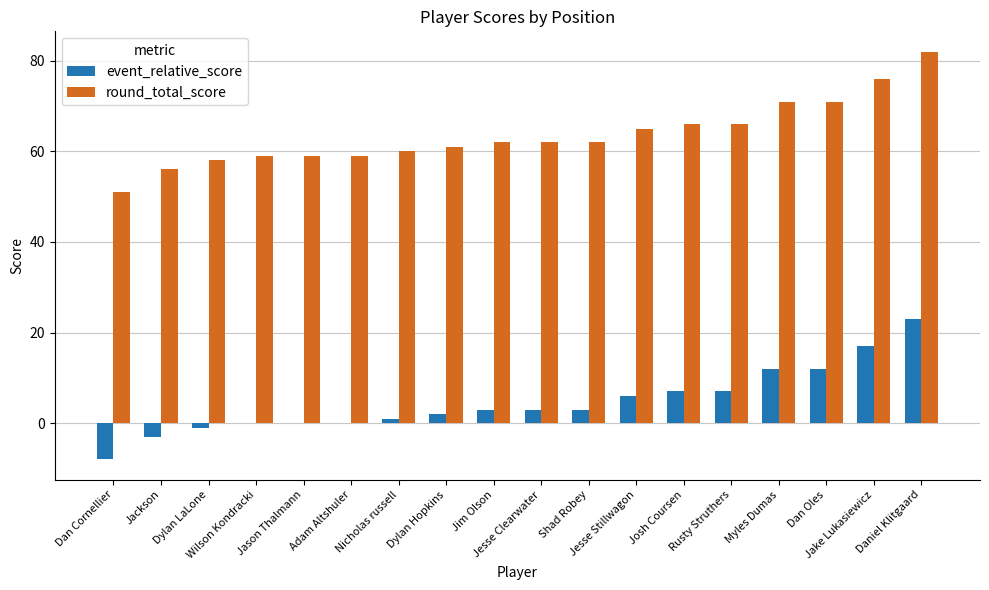

What is the total value across all series at Jesse Stillwagon?

71